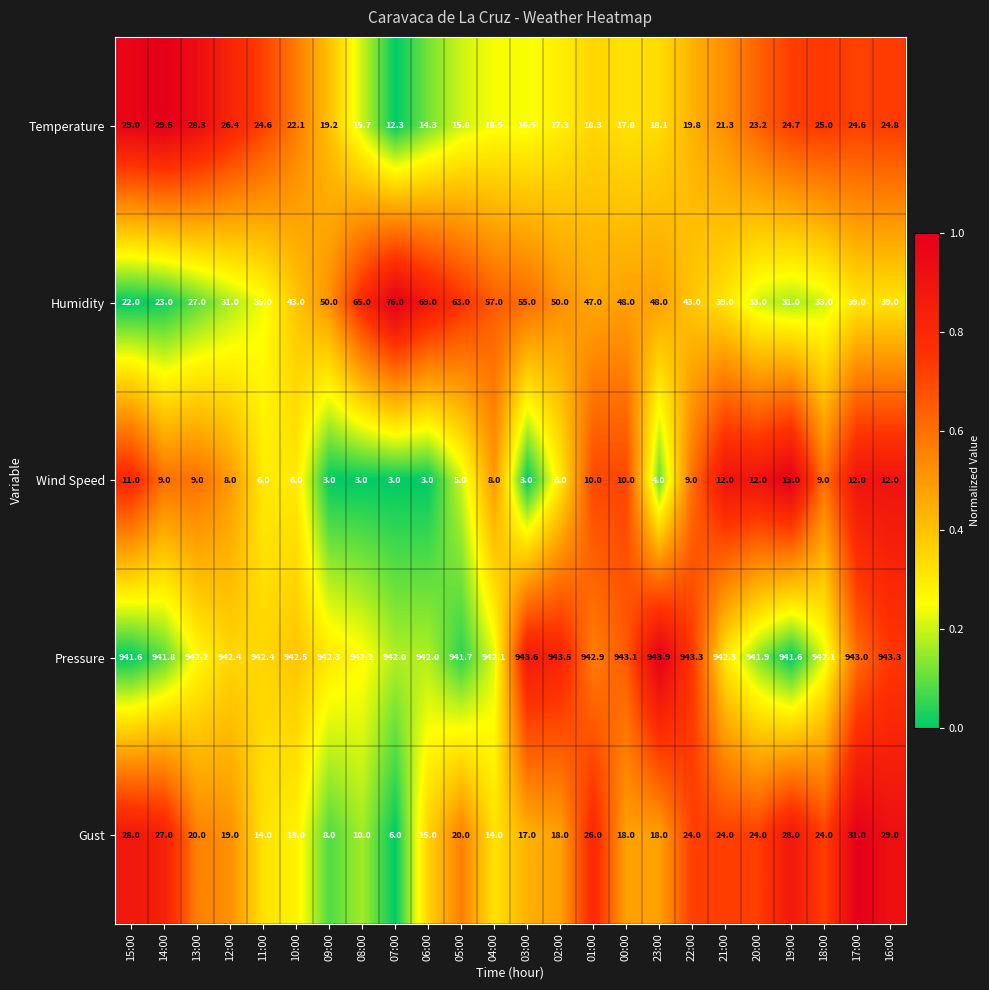

How many values in the Temperature series exceed 21?

12